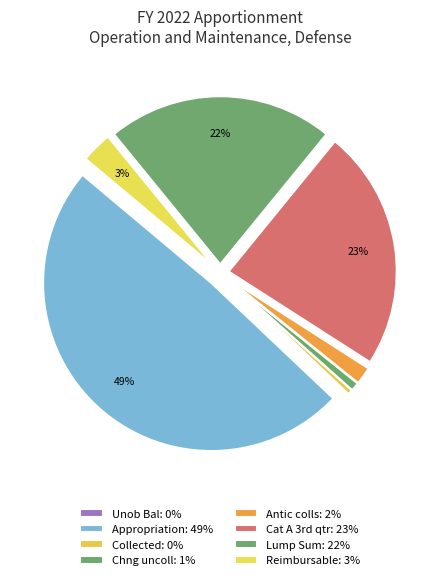

Does any single category account for the majority?

No